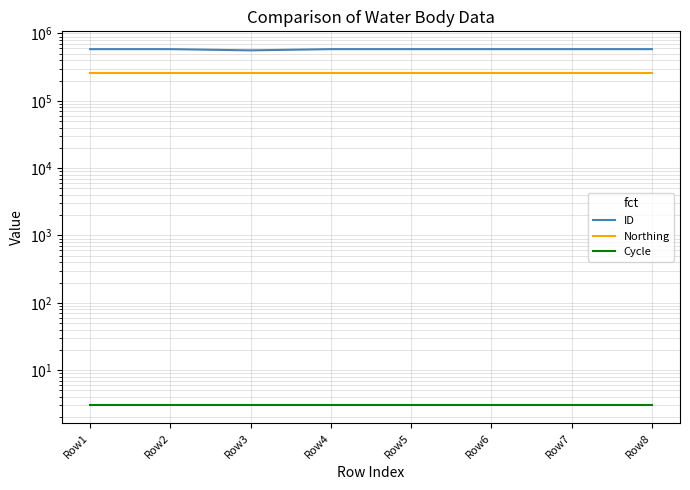

Which series changed the most between Row3 and Row5?

ID